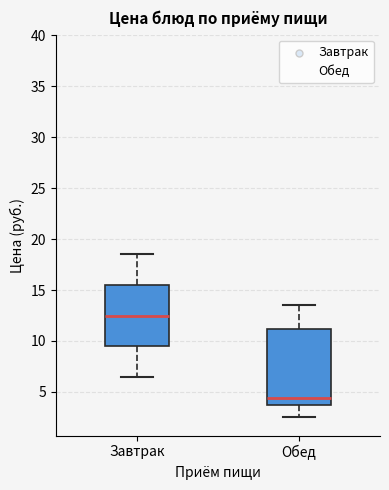

Reading left to right, transcribe this box plot: for each box, give where its median line is, the range the box spans, and where its two whiskers end, as read against the y-axis. The values are not printed on the chart, so give them approximately, as read against the axis.

Завтрак: median 12.5, box 9.5 to 15.5, whiskers 6.5 to 18.5
Обед: median 4.5, box 3.5 to 11.0, whiskers 2.5 to 13.5